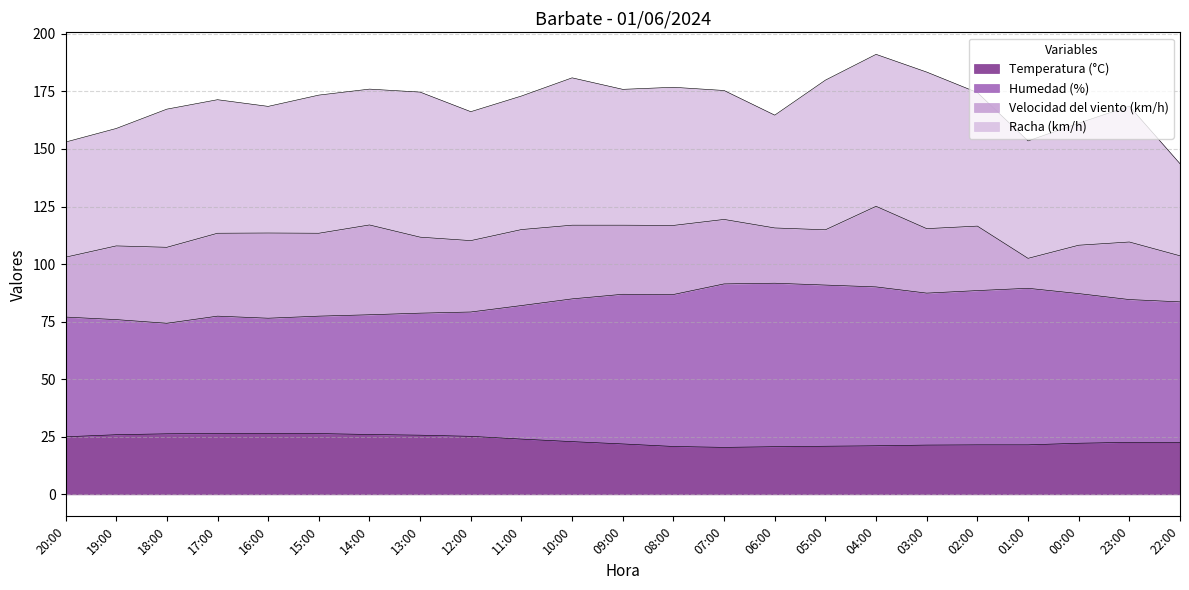

Which label corresponds to the smallest value in the chart?

07:00